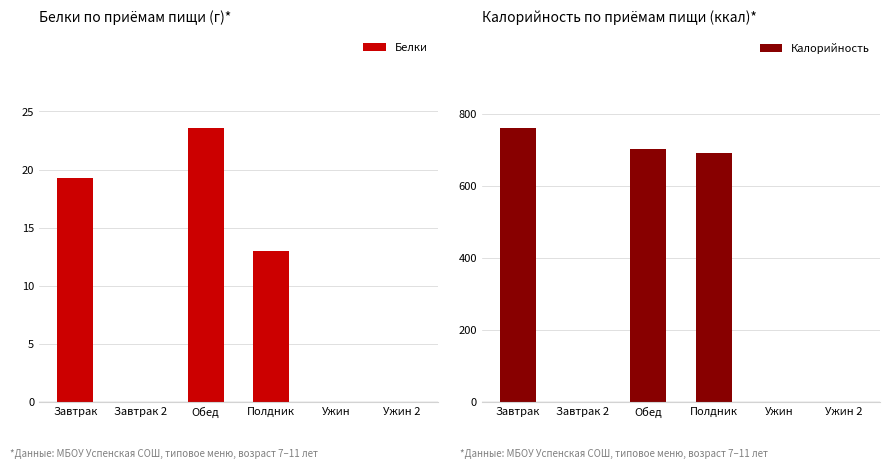

Rank the series at Полдник from lowest to highest value.

Белки, Калорийность